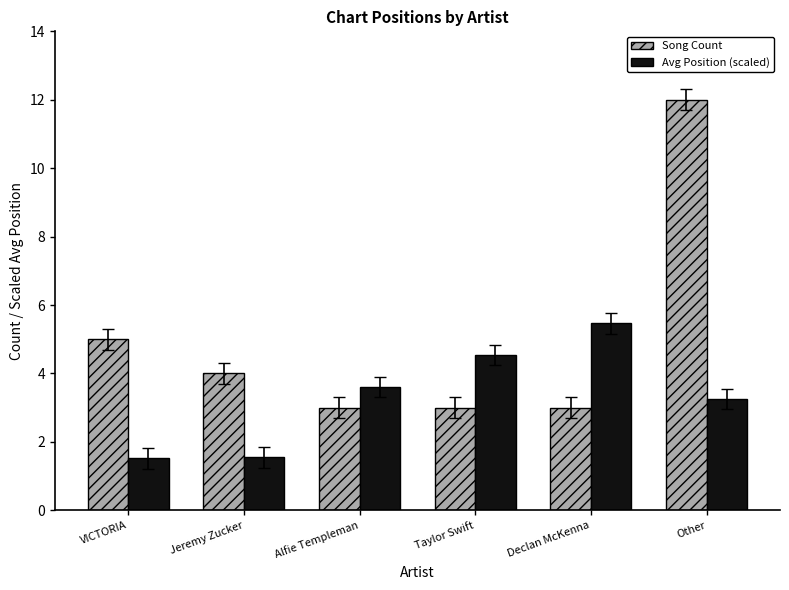

What is the difference between the maximum and minimum values in the Song Count series?

9.0